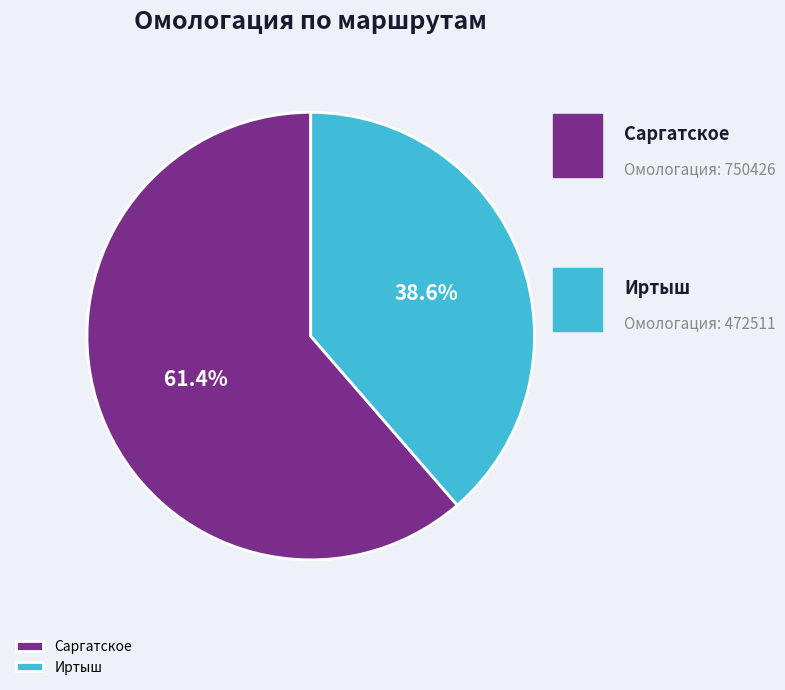

How many slices are in this pie chart?

2